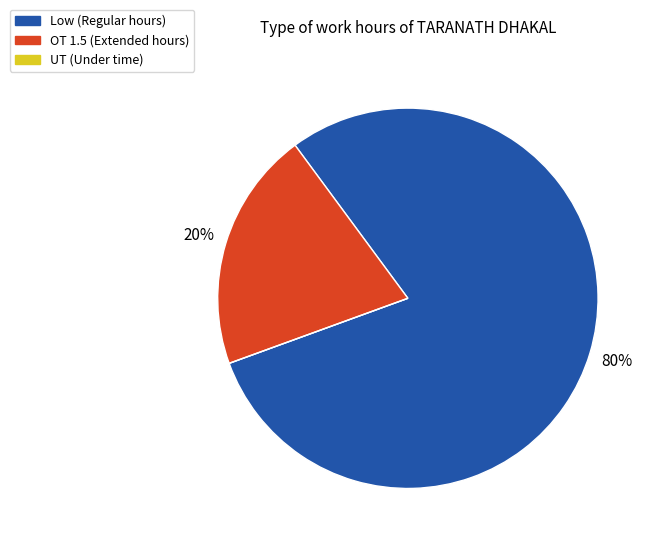

Is there a majority slice in this chart?

Yes